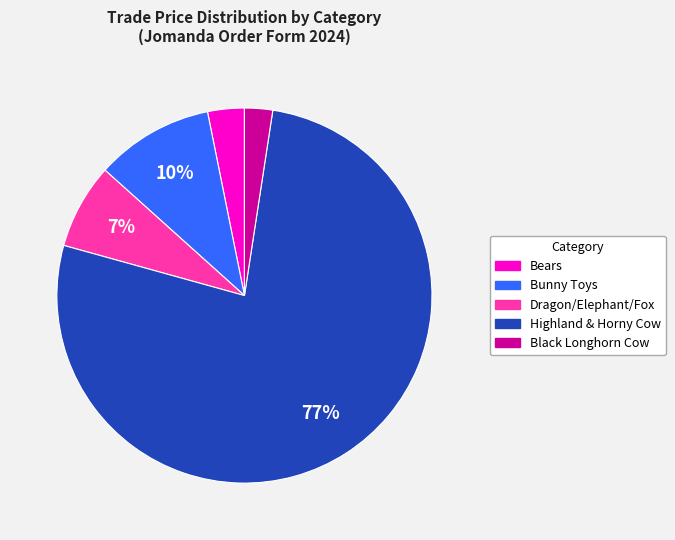

Count the number of slices in the pie.

5